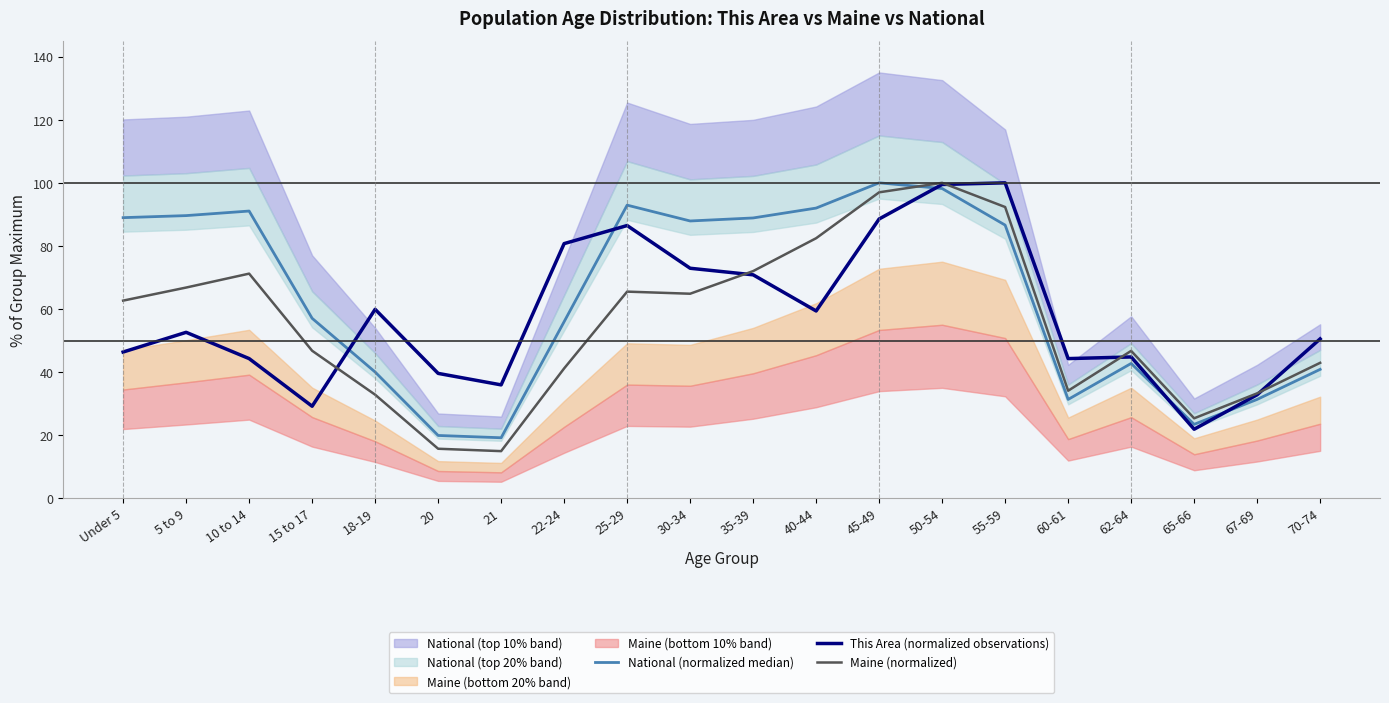

What is the average value of the Maine (normalized) series?

55.4